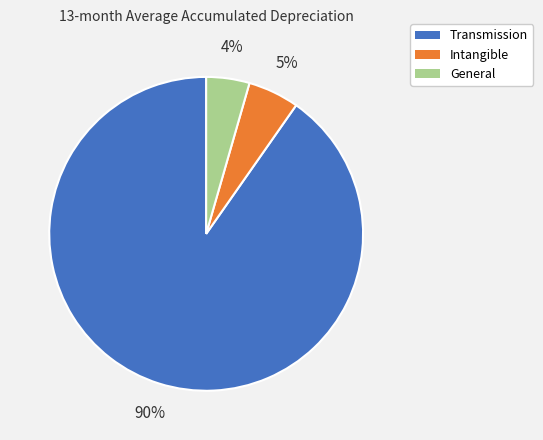

What is the largest slice in the pie chart?

Transmission